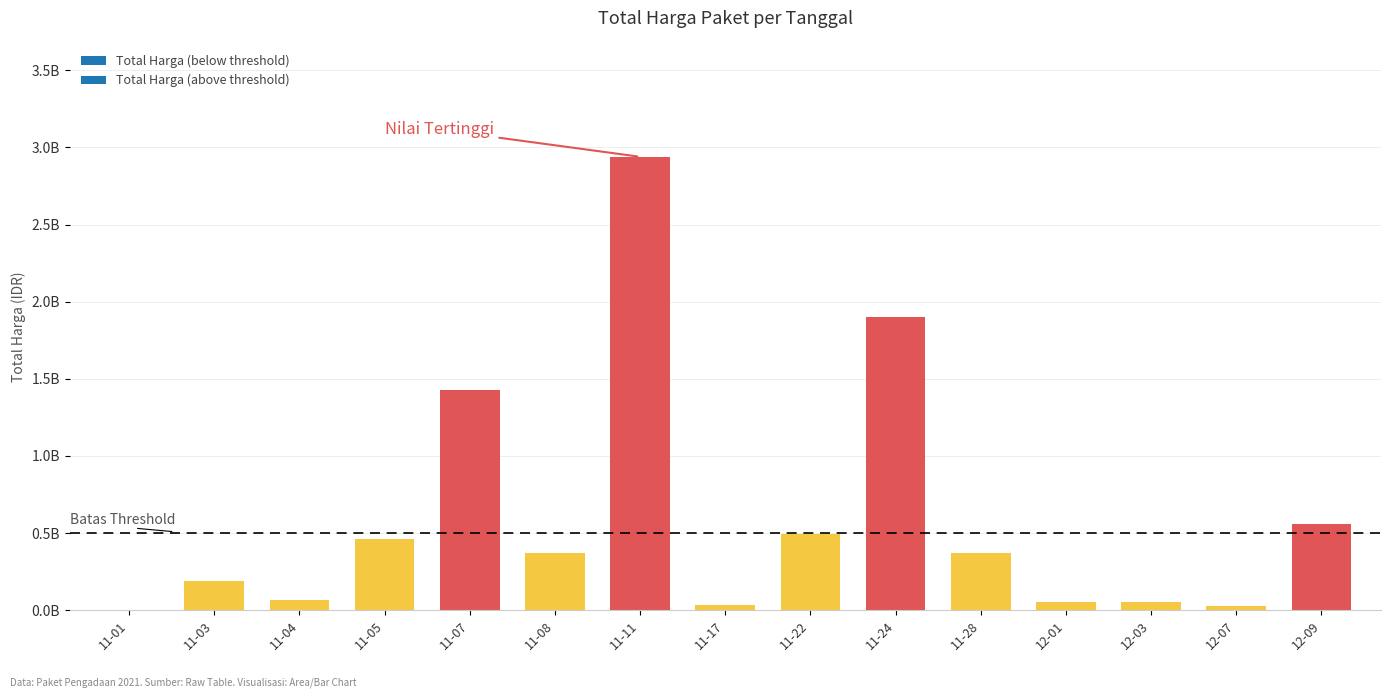

At which label is the value closest to 1469733420?

11-07